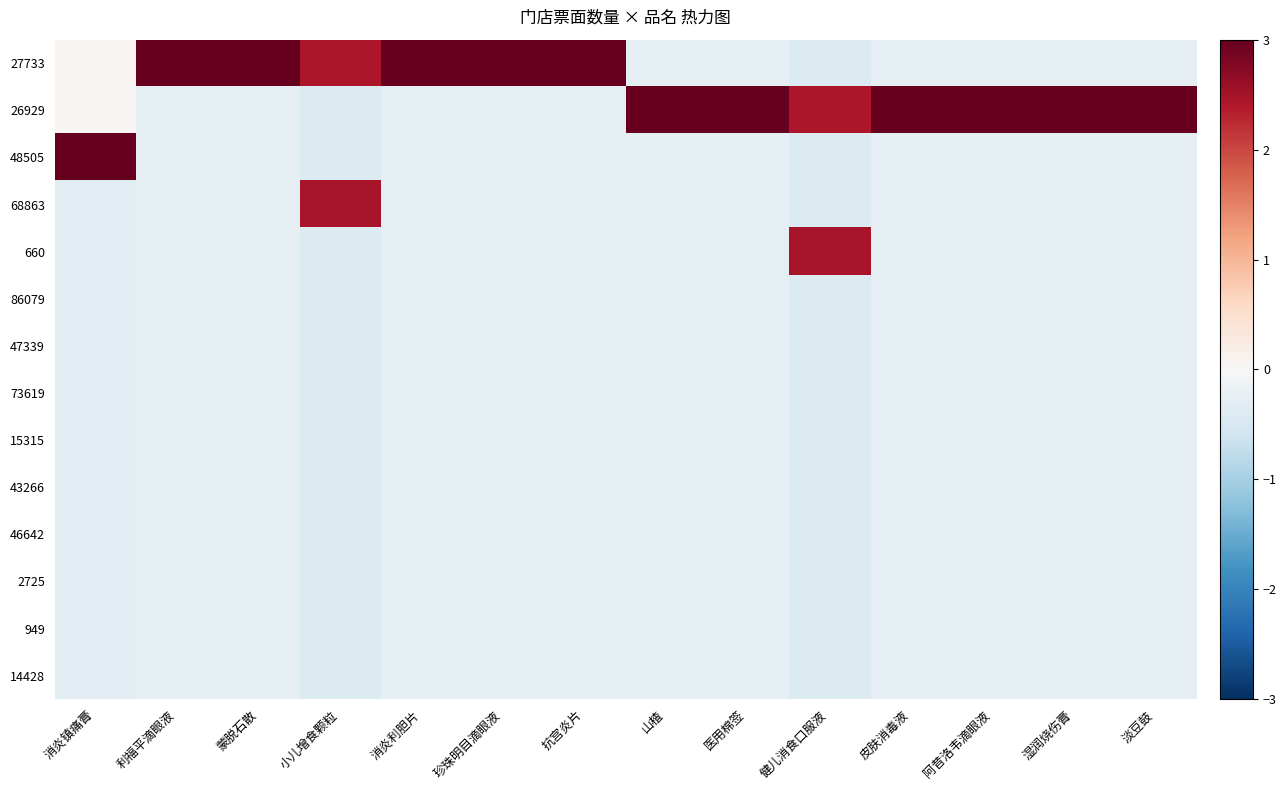

Reading left to right, transcribe all the data shown in this chart.

27733: 消炎镇痛膏=0.1	利福平滴眼液=3.6	蒙脱石散=3.6	小儿增食颗粒=2.4	消炎利胆片=3.6	珍珠明目滴眼液=3.6	抗宫炎片=3.6	山楂=-0.3	医用棉签=-0.3	健儿消食口服液=-0.4	皮肤消毒液=-0.3	阿昔洛韦滴眼液=-0.3	湿润烧伤膏=-0.3	淡豆鼓=-0.3
26929: 消炎镇痛膏=0.1	利福平滴眼液=-0.3	蒙脱石散=-0.3	小儿增食颗粒=-0.4	消炎利胆片=-0.3	珍珠明目滴眼液=-0.3	抗宫炎片=-0.3	山楂=3.6	医用棉签=3.6	健儿消食口服液=2.4	皮肤消毒液=3.6	阿昔洛韦滴眼液=3.6	湿润烧伤膏=3.6	淡豆鼓=3.6
48505: 消炎镇痛膏=3.6	利福平滴眼液=-0.3	蒙脱石散=-0.3	小儿增食颗粒=-0.4	消炎利胆片=-0.3	珍珠明目滴眼液=-0.3	抗宫炎片=-0.3	山楂=-0.3	医用棉签=-0.3	健儿消食口服液=-0.4	皮肤消毒液=-0.3	阿昔洛韦滴眼液=-0.3	湿润烧伤膏=-0.3	淡豆鼓=-0.3
68863: 消炎镇痛膏=-0.3	利福平滴眼液=-0.3	蒙脱石散=-0.3	小儿增食颗粒=2.5	消炎利胆片=-0.3	珍珠明目滴眼液=-0.3	抗宫炎片=-0.3	山楂=-0.3	医用棉签=-0.3	健儿消食口服液=-0.4	皮肤消毒液=-0.3	阿昔洛韦滴眼液=-0.3	湿润烧伤膏=-0.3	淡豆鼓=-0.3
660: 消炎镇痛膏=-0.3	利福平滴眼液=-0.3	蒙脱石散=-0.3	小儿增食颗粒=-0.4	消炎利胆片=-0.3	珍珠明目滴眼液=-0.3	抗宫炎片=-0.3	山楂=-0.3	医用棉签=-0.3	健儿消食口服液=2.5	皮肤消毒液=-0.3	阿昔洛韦滴眼液=-0.3	湿润烧伤膏=-0.3	淡豆鼓=-0.3
86079: 消炎镇痛膏=-0.3	利福平滴眼液=-0.3	蒙脱石散=-0.3	小儿增食颗粒=-0.4	消炎利胆片=-0.3	珍珠明目滴眼液=-0.3	抗宫炎片=-0.3	山楂=-0.3	医用棉签=-0.3	健儿消食口服液=-0.4	皮肤消毒液=-0.3	阿昔洛韦滴眼液=-0.3	湿润烧伤膏=-0.3	淡豆鼓=-0.3
47339: 消炎镇痛膏=-0.3	利福平滴眼液=-0.3	蒙脱石散=-0.3	小儿增食颗粒=-0.4	消炎利胆片=-0.3	珍珠明目滴眼液=-0.3	抗宫炎片=-0.3	山楂=-0.3	医用棉签=-0.3	健儿消食口服液=-0.4	皮肤消毒液=-0.3	阿昔洛韦滴眼液=-0.3	湿润烧伤膏=-0.3	淡豆鼓=-0.3
73619: 消炎镇痛膏=-0.3	利福平滴眼液=-0.3	蒙脱石散=-0.3	小儿增食颗粒=-0.4	消炎利胆片=-0.3	珍珠明目滴眼液=-0.3	抗宫炎片=-0.3	山楂=-0.3	医用棉签=-0.3	健儿消食口服液=-0.4	皮肤消毒液=-0.3	阿昔洛韦滴眼液=-0.3	湿润烧伤膏=-0.3	淡豆鼓=-0.3
15315: 消炎镇痛膏=-0.3	利福平滴眼液=-0.3	蒙脱石散=-0.3	小儿增食颗粒=-0.4	消炎利胆片=-0.3	珍珠明目滴眼液=-0.3	抗宫炎片=-0.3	山楂=-0.3	医用棉签=-0.3	健儿消食口服液=-0.4	皮肤消毒液=-0.3	阿昔洛韦滴眼液=-0.3	湿润烧伤膏=-0.3	淡豆鼓=-0.3
43266: 消炎镇痛膏=-0.3	利福平滴眼液=-0.3	蒙脱石散=-0.3	小儿增食颗粒=-0.4	消炎利胆片=-0.3	珍珠明目滴眼液=-0.3	抗宫炎片=-0.3	山楂=-0.3	医用棉签=-0.3	健儿消食口服液=-0.4	皮肤消毒液=-0.3	阿昔洛韦滴眼液=-0.3	湿润烧伤膏=-0.3	淡豆鼓=-0.3
46642: 消炎镇痛膏=-0.3	利福平滴眼液=-0.3	蒙脱石散=-0.3	小儿增食颗粒=-0.4	消炎利胆片=-0.3	珍珠明目滴眼液=-0.3	抗宫炎片=-0.3	山楂=-0.3	医用棉签=-0.3	健儿消食口服液=-0.4	皮肤消毒液=-0.3	阿昔洛韦滴眼液=-0.3	湿润烧伤膏=-0.3	淡豆鼓=-0.3
2725: 消炎镇痛膏=-0.3	利福平滴眼液=-0.3	蒙脱石散=-0.3	小儿增食颗粒=-0.4	消炎利胆片=-0.3	珍珠明目滴眼液=-0.3	抗宫炎片=-0.3	山楂=-0.3	医用棉签=-0.3	健儿消食口服液=-0.4	皮肤消毒液=-0.3	阿昔洛韦滴眼液=-0.3	湿润烧伤膏=-0.3	淡豆鼓=-0.3
949: 消炎镇痛膏=-0.3	利福平滴眼液=-0.3	蒙脱石散=-0.3	小儿增食颗粒=-0.4	消炎利胆片=-0.3	珍珠明目滴眼液=-0.3	抗宫炎片=-0.3	山楂=-0.3	医用棉签=-0.3	健儿消食口服液=-0.4	皮肤消毒液=-0.3	阿昔洛韦滴眼液=-0.3	湿润烧伤膏=-0.3	淡豆鼓=-0.3
14428: 消炎镇痛膏=-0.3	利福平滴眼液=-0.3	蒙脱石散=-0.3	小儿增食颗粒=-0.4	消炎利胆片=-0.3	珍珠明目滴眼液=-0.3	抗宫炎片=-0.3	山楂=-0.3	医用棉签=-0.3	健儿消食口服液=-0.4	皮肤消毒液=-0.3	阿昔洛韦滴眼液=-0.3	湿润烧伤膏=-0.3	淡豆鼓=-0.3